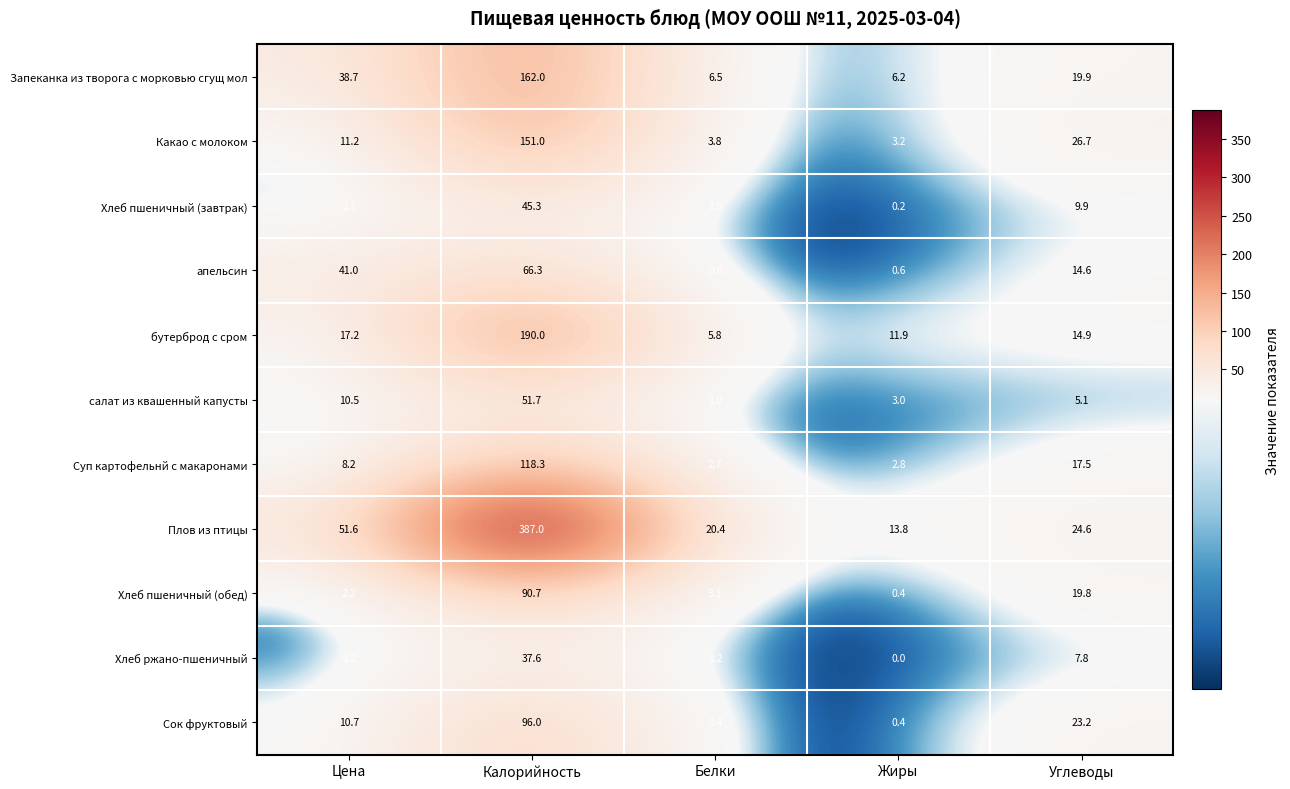

How many series are shown in this chart?

11